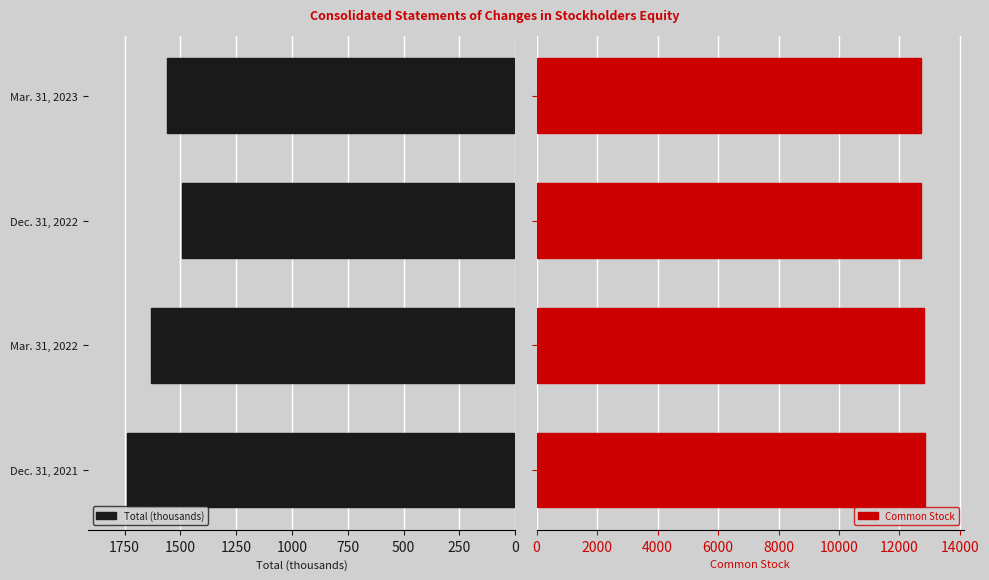

How many bars are there in each group?

2